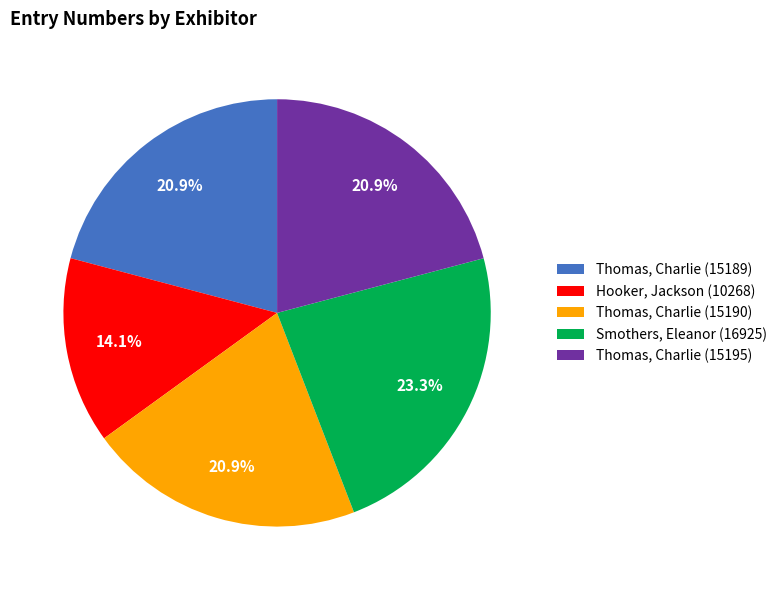

What percentage is the Thomas, Charlie (15195) slice, to the nearest percent?

21%